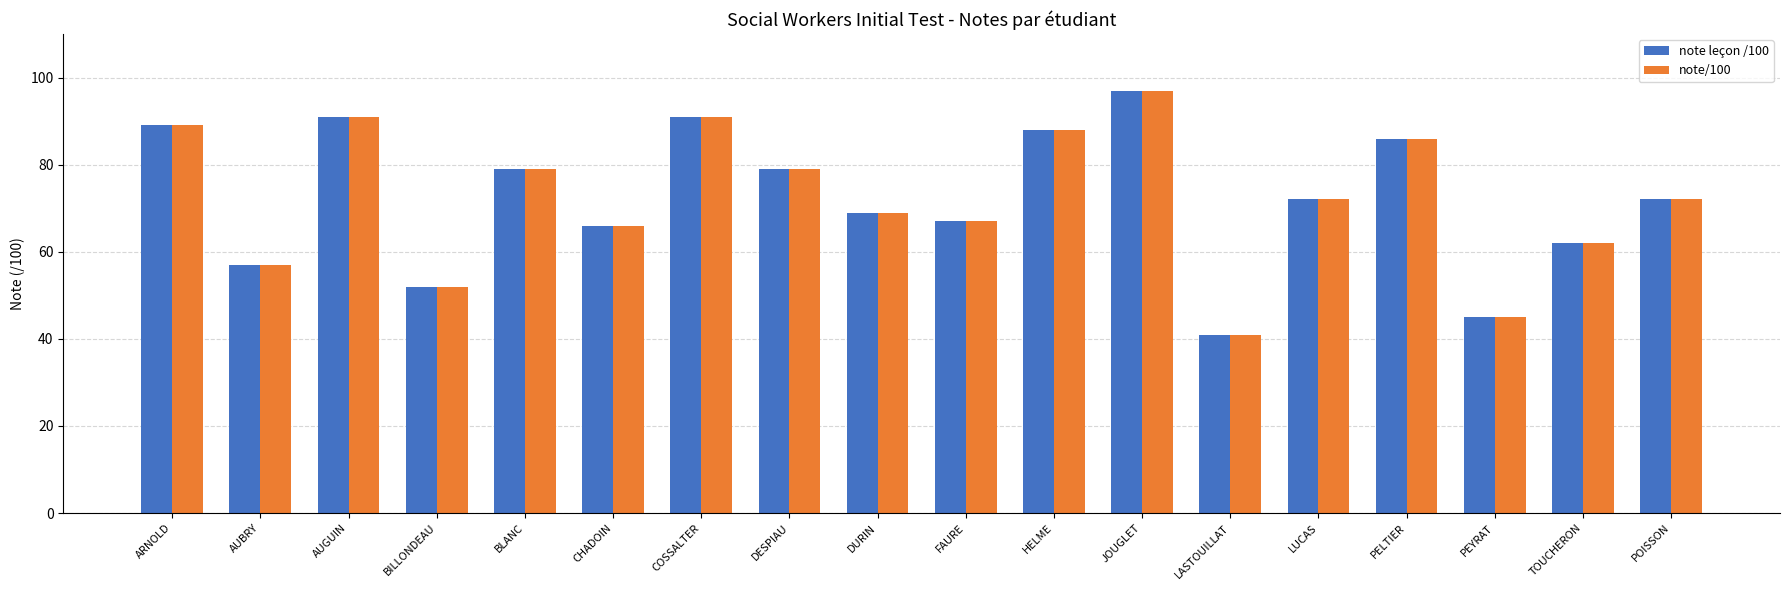

What is the greatest value displayed?

97